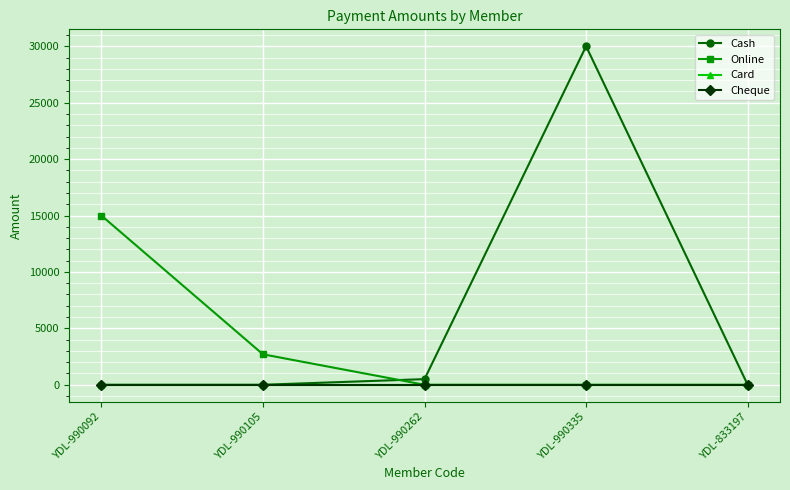

What is the label of the 1st point from the left?

YDL-990092